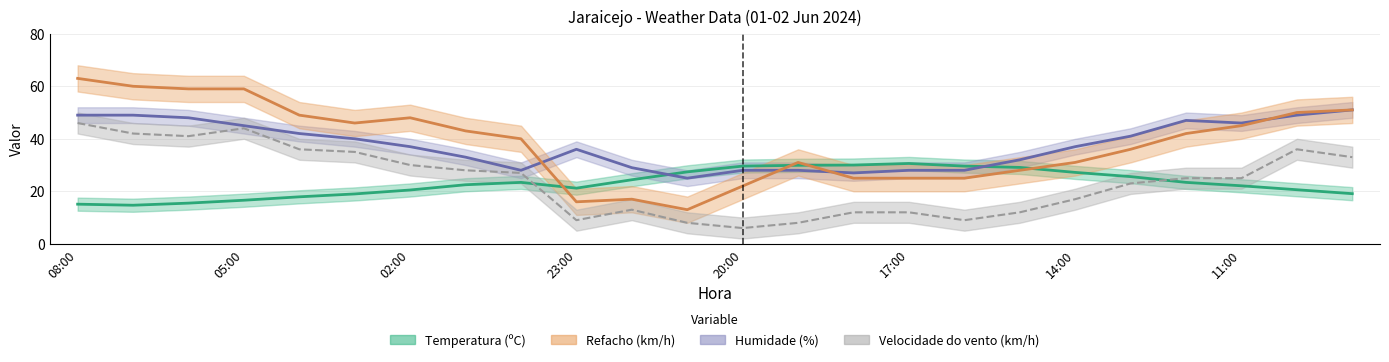

How many data points does each series have?

24